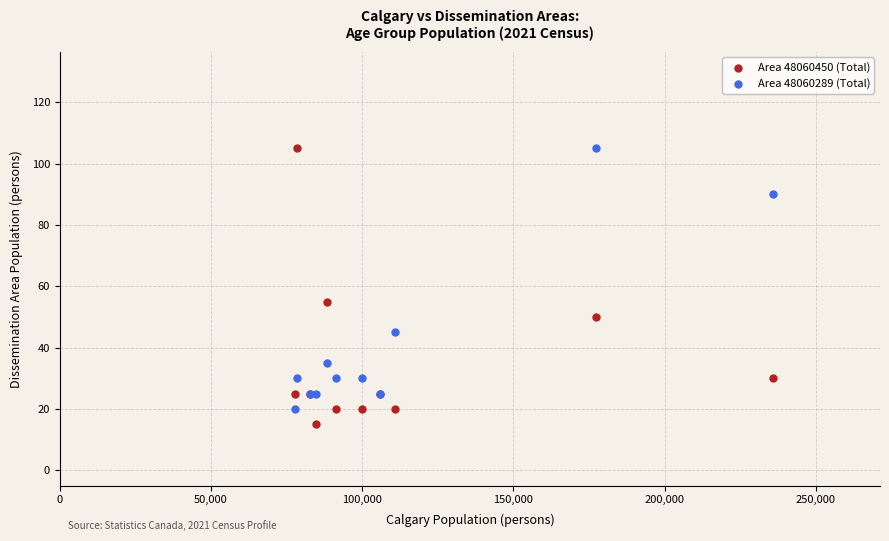

What is the X range (max minus min) for the scatter plot?

158065